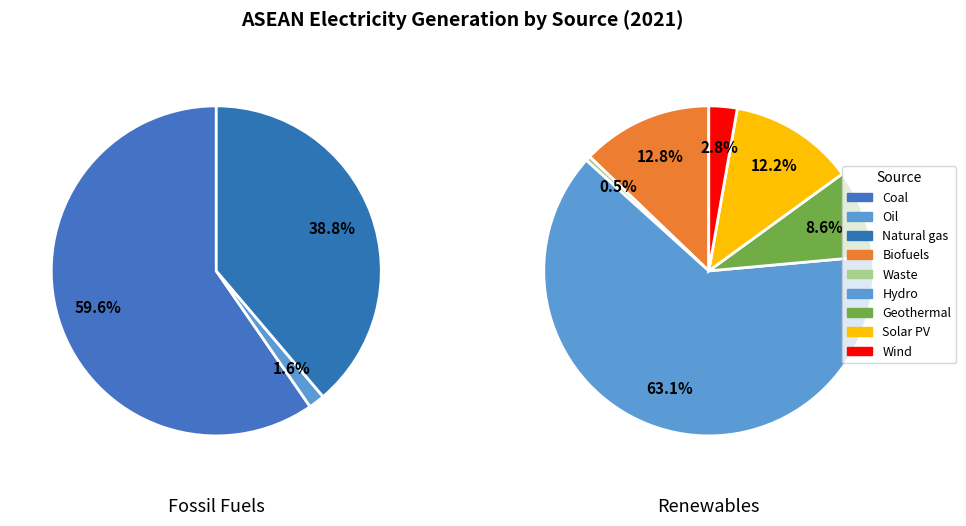

How many slices are in this pie chart?

9